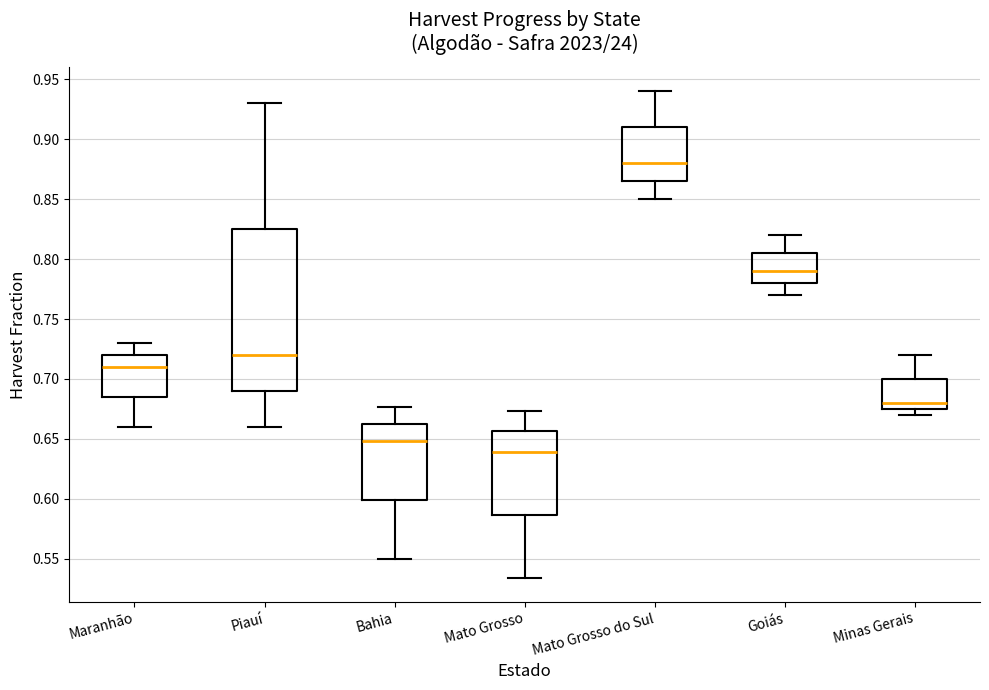

Which box's median line is the highest?

Mato Grosso do Sul